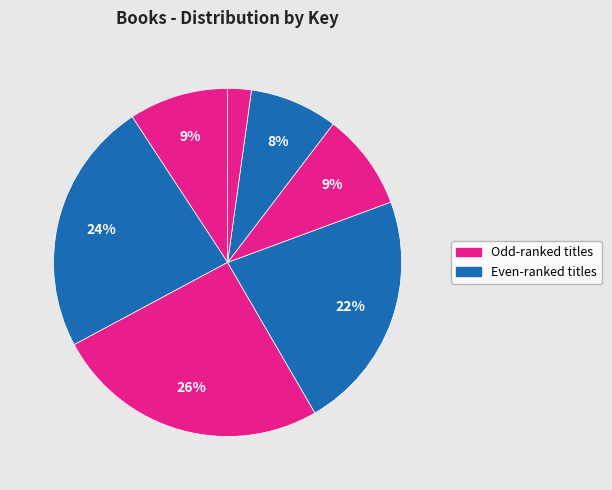

To the nearest percent, what is the average slice percentage?

14%